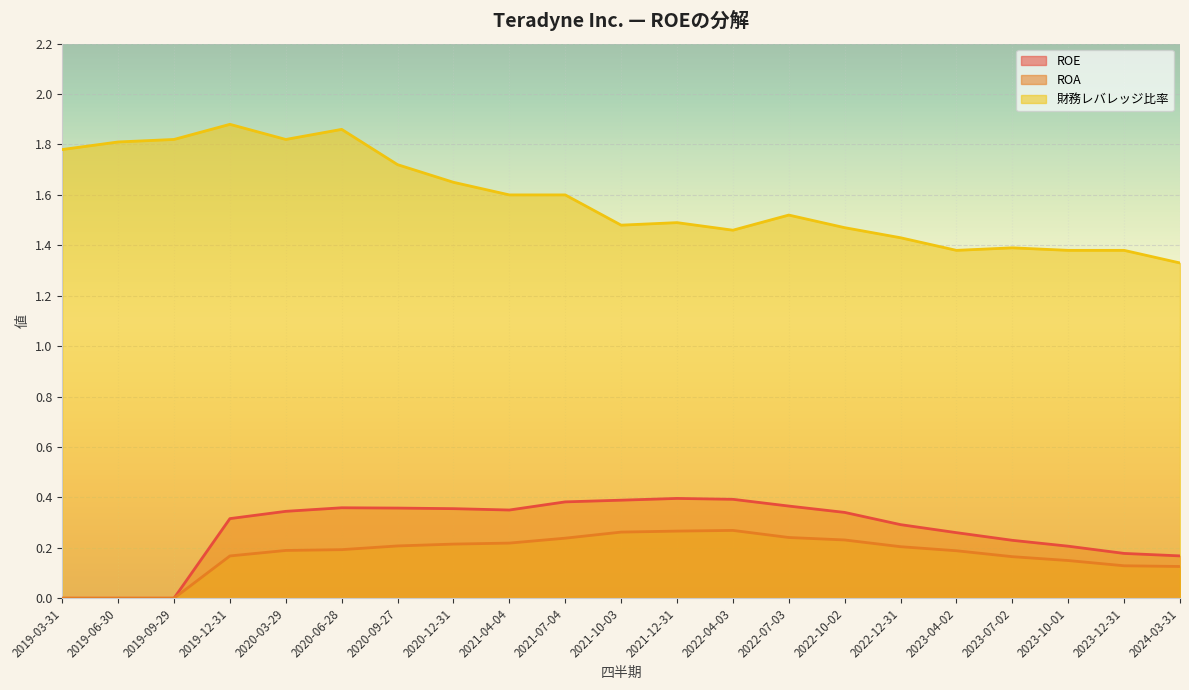

Reading right to left, extract all data points from this chart.

ROE: 0.2	0.2	0.2	0.2	0.3	0.3	0.3	0.4	0.4	0.4	0.4	0.4	0.3	0.4	0.4	0.4	0.3	0.3	0.0	0.0	0.0
ROA: 0.1	0.1	0.1	0.2	0.2	0.2	0.2	0.2	0.3	0.3	0.3	0.2	0.2	0.2	0.2	0.2	0.2	0.2	0.0	0.0	0.0
財務レバレッジ比率: 1.3	1.4	1.4	1.4	1.4	1.4	1.5	1.5	1.5	1.5	1.5	1.6	1.6	1.6	1.7	1.9	1.8	1.9	1.8	1.8	1.8